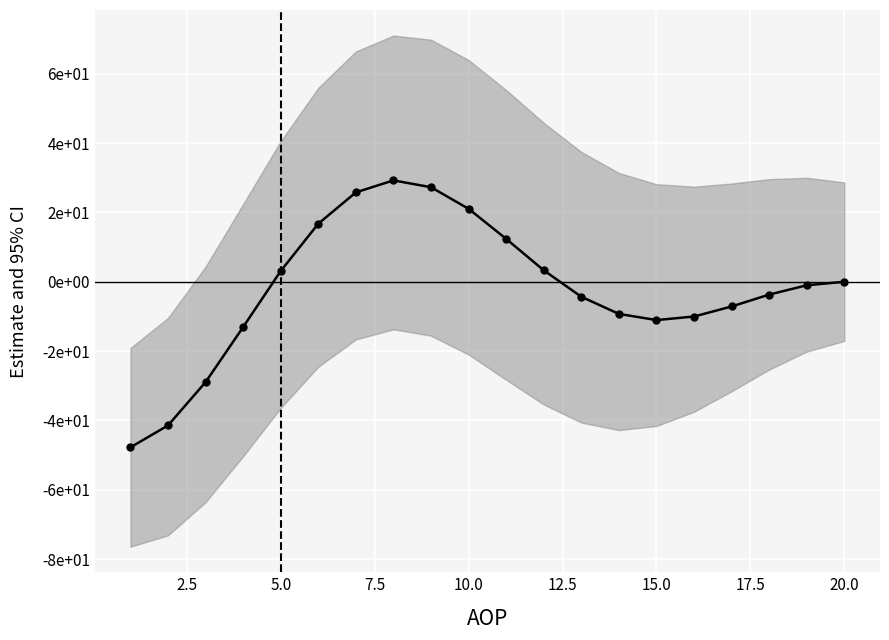

How many values are below zero?

11